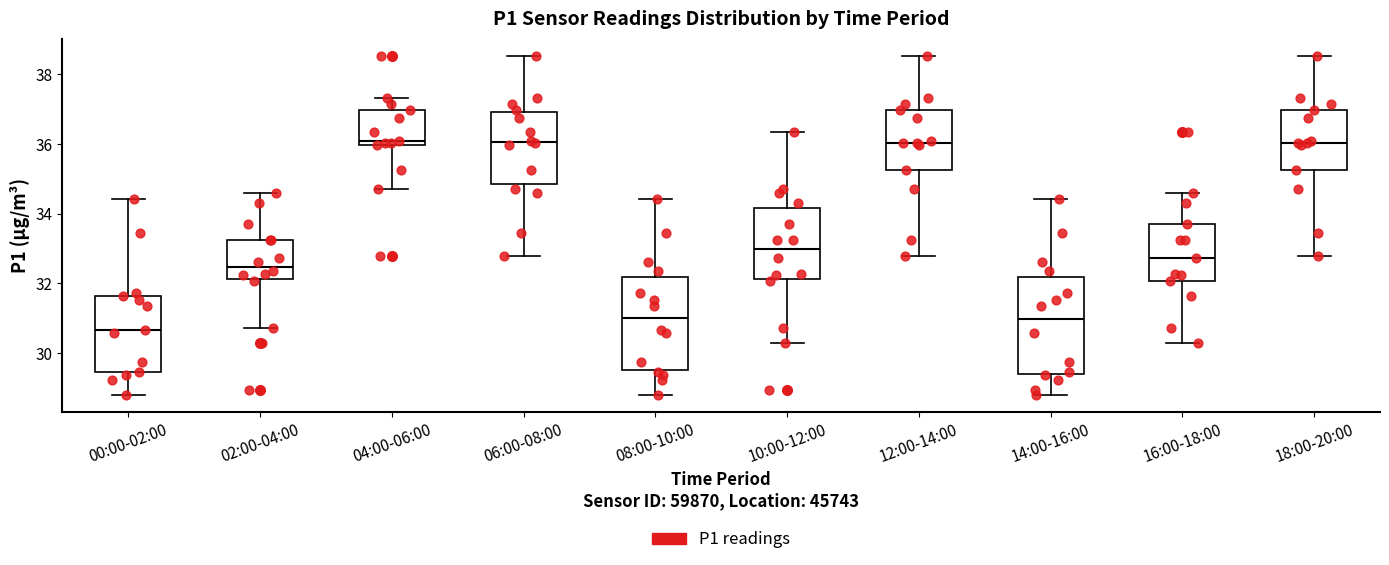

Reading left to right, read every box against the y-axis: the position of its median line, the range the box covers, and the ends of its whiskers. The values are not printed on the chart, so give them approximately, as read against the axis.

00:00-02:00: median 30.6, box 29.4 to 31.6, whiskers 28.8 to 34.4
02:00-04:00: median 32.4, box 32.2 to 33.2, whiskers 30.8 to 34.6
04:00-06:00: median 36.0 (just above the box's lower edge), box 36.0 to 37.0, whiskers 34.8 to 37.4
06:00-08:00: median 36.0, box 34.8 to 37.0, whiskers 32.8 to 38.6
08:00-10:00: median 31.0, box 29.6 to 32.2, whiskers 28.8 to 34.4
10:00-12:00: median 33.0, box 32.2 to 34.2, whiskers 30.4 to 36.4
12:00-14:00: median 36.0, box 35.2 to 37.0, whiskers 32.8 to 38.6
14:00-16:00: median 31.0, box 29.4 to 32.2, whiskers 28.8 to 34.4
16:00-18:00: median 32.8, box 32.0 to 33.8, whiskers 30.4 to 34.6
18:00-20:00: median 36.0, box 35.2 to 37.0, whiskers 32.8 to 38.6